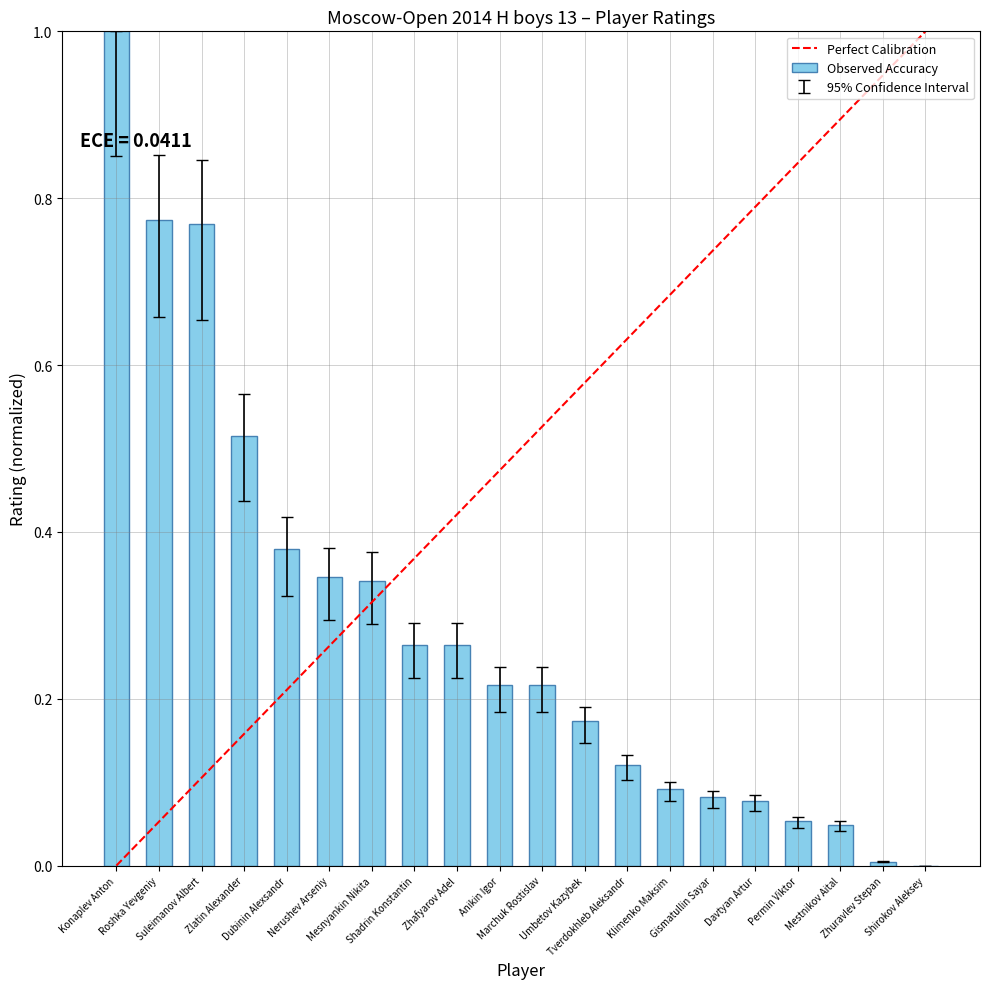

What value does the data have at Shadrin Konstantin?

0.2